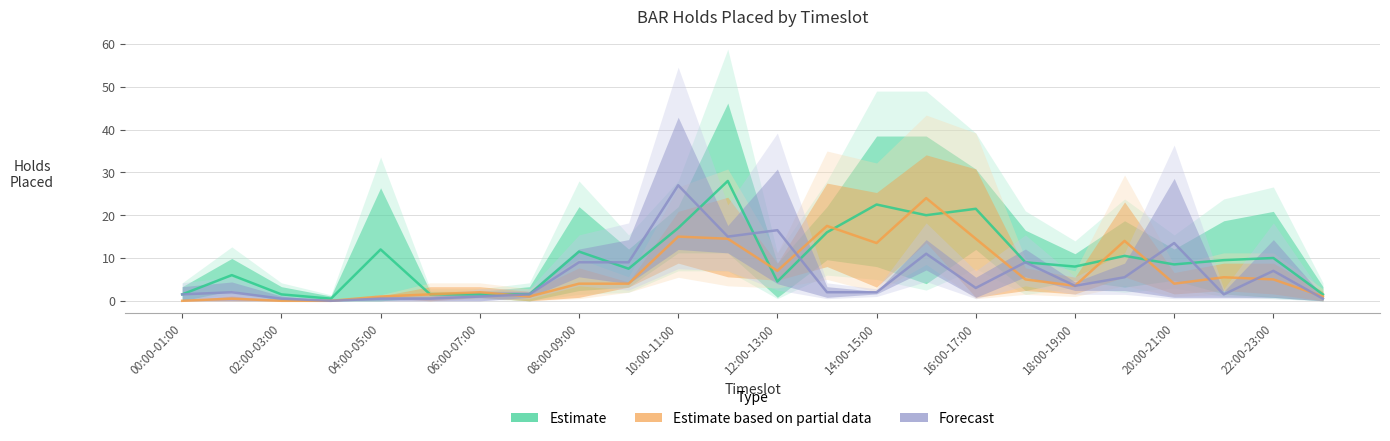

After their last crossing, which series has the higher values: Forecast or Estimate based on partial data?

Estimate based on partial data